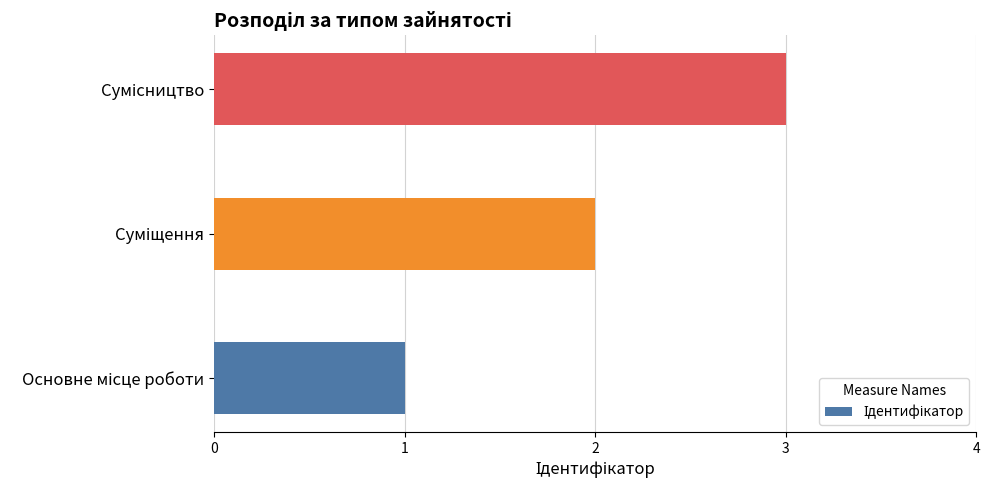

What is the greatest value displayed?

3